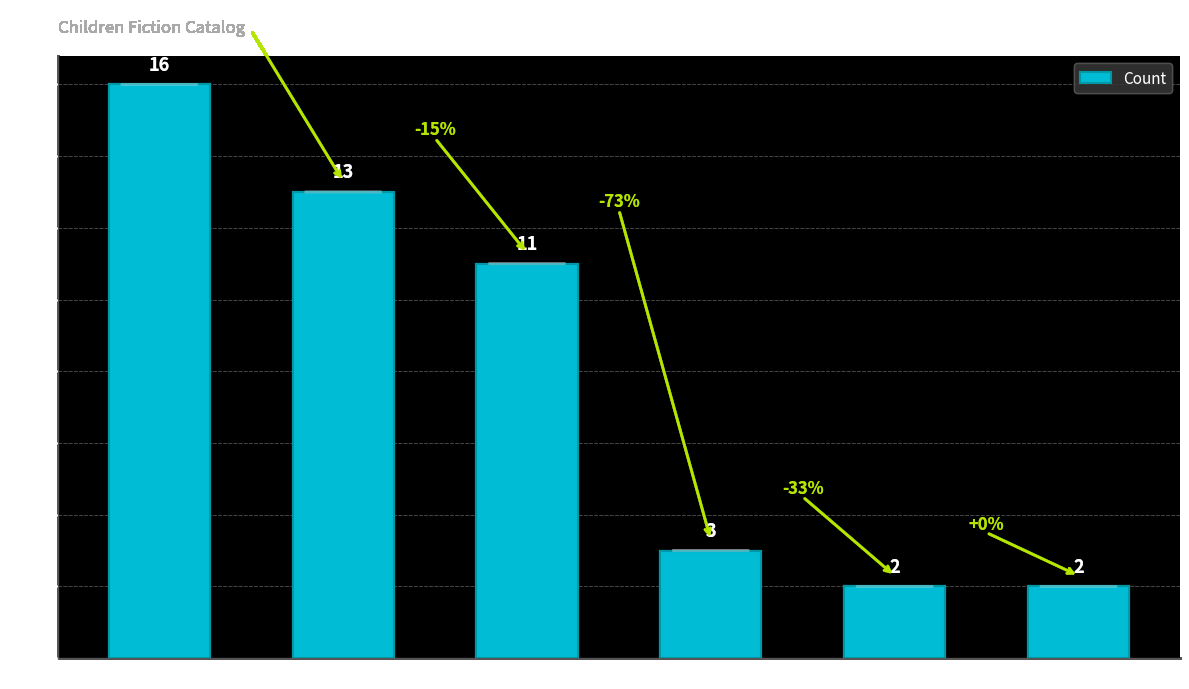

Where does the data first go above 11?

Trade Paperback